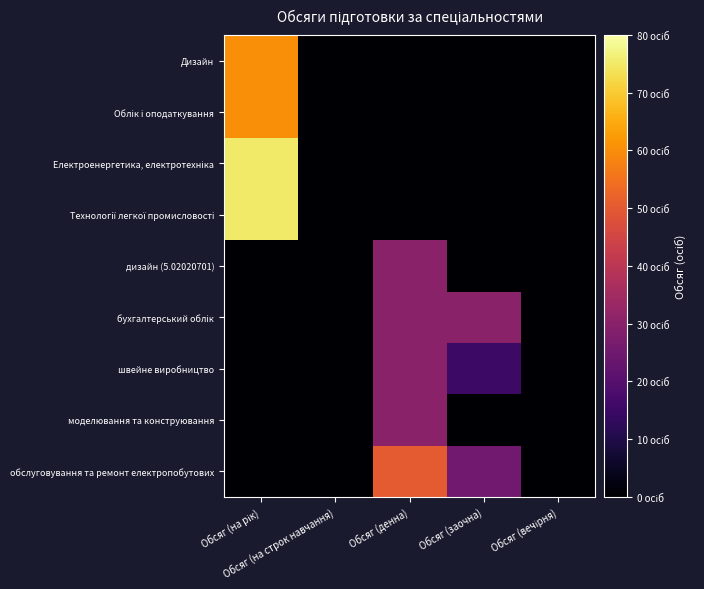

At which category is the sum across all series the highest?

Обсяг (на рік)